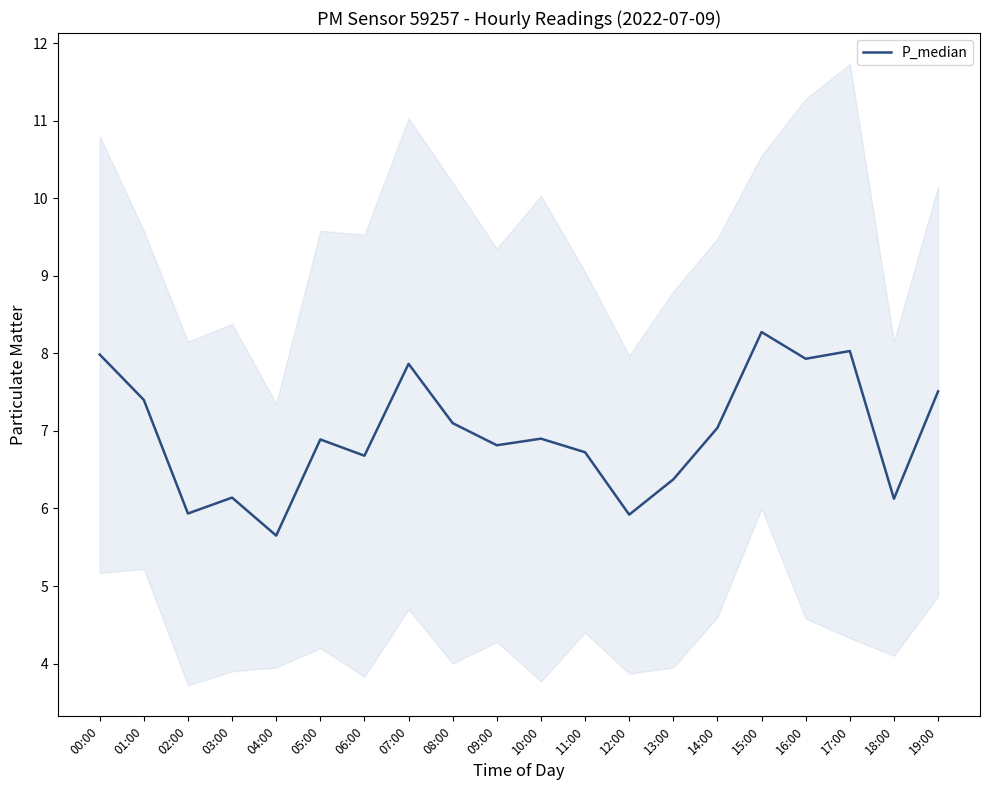

The chart shows a value of 6.7 at 11:00. True or false?

True